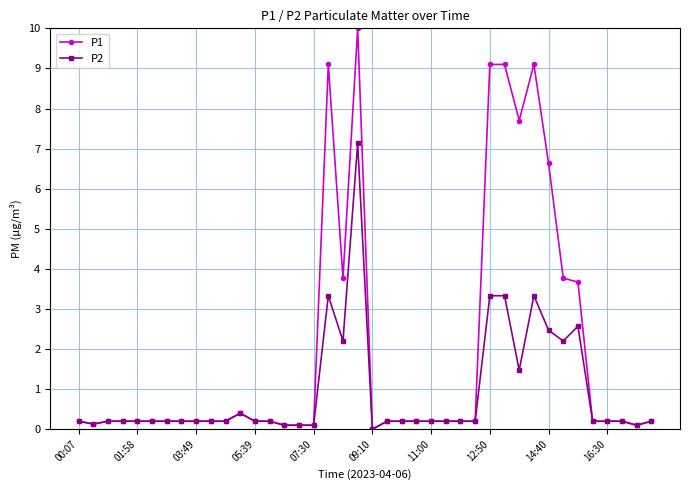

True or false: P1 has more than 2 interior local peaks.

True